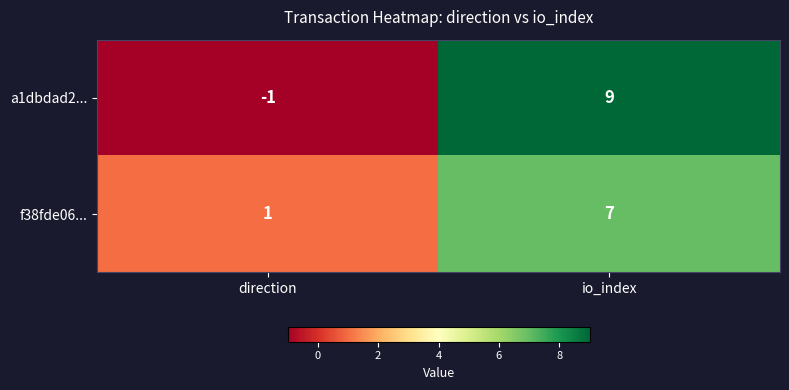

Which label corresponds to the largest value in the chart?

io_index